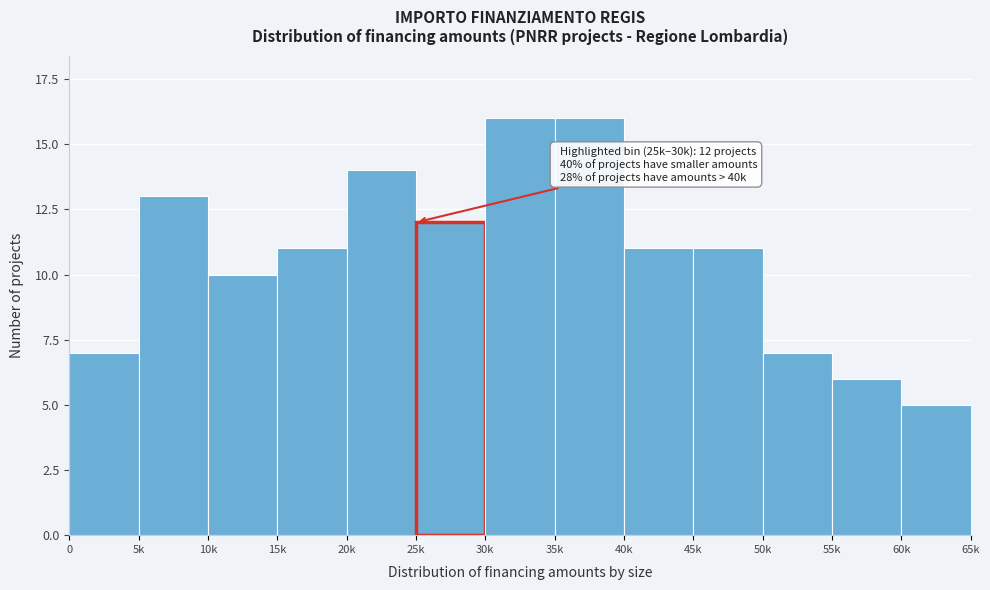

Reading right to left, extract all data points from this chart.

60k=5	55k=6	50k=7	45k=11	40k=11	35k=16	30k=16	25k=12	20k=14	15k=11	10k=10	5k=13	0=7